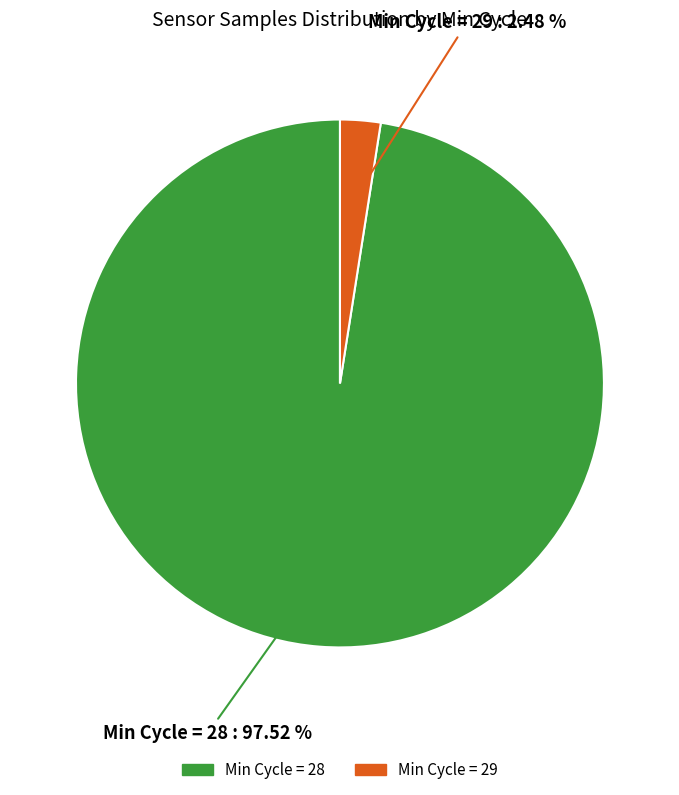

Does any single category account for the majority?

Yes